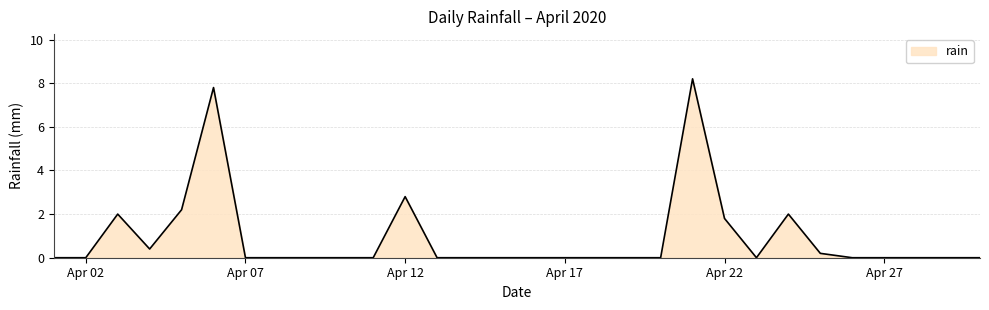

What is the greatest value displayed?

8.2